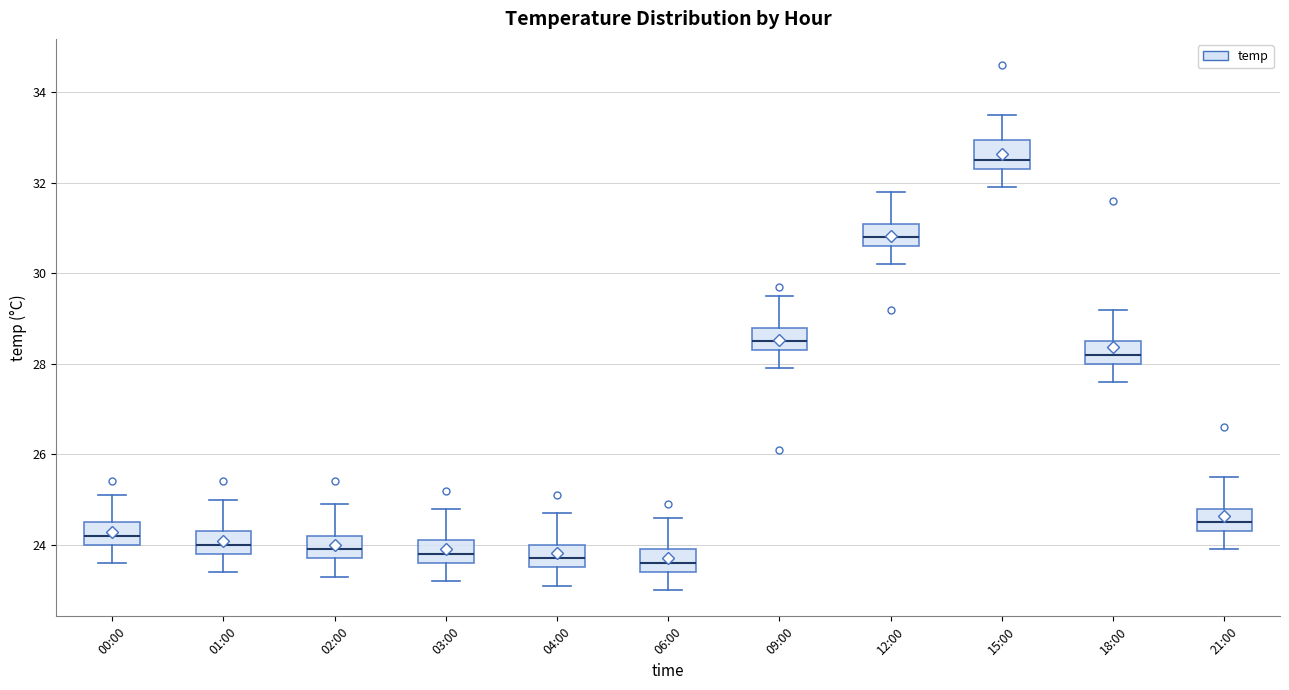

Where is the upper edge of the box for 09:00 on the y-axis? The values are not printed on the chart, so give them approximately, as read against the axis.

28.8